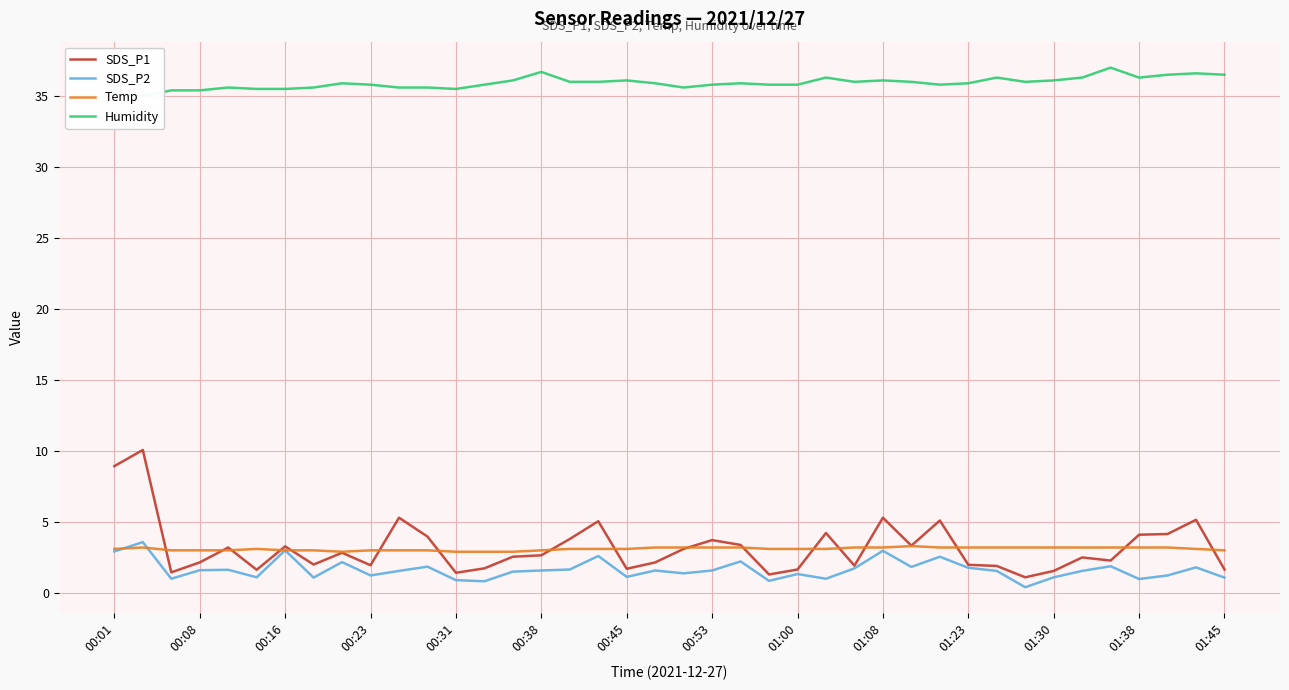

What is the highest value of the Temp series?

3.3